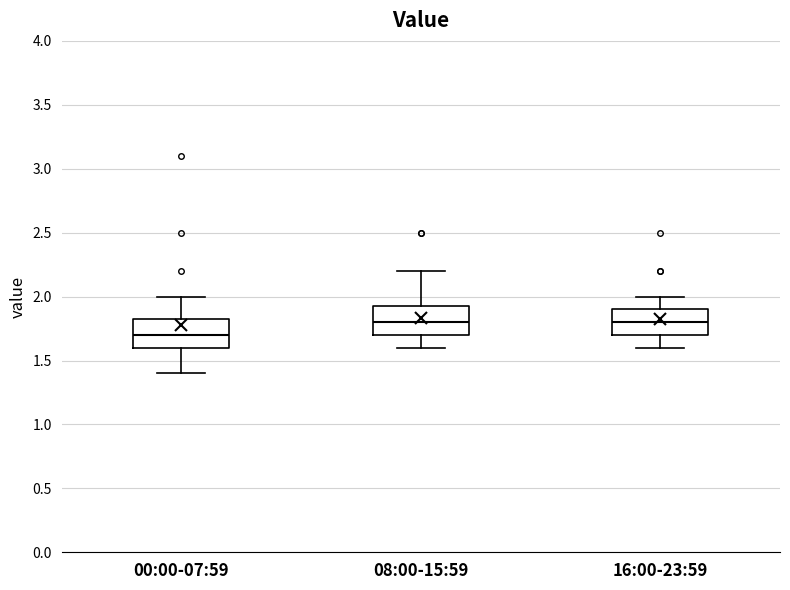

Reading left to right, read every box against the y-axis: the position of its median line, the range the box covers, and the ends of its whiskers. The values are not printed on the chart, so give them approximately, as read against the axis.

00:00-07:59: median 1.70, box 1.60 to 1.85, whiskers 1.40 to 2.00
08:00-15:59: median 1.80, box 1.70 to 1.95, whiskers 1.60 to 2.20
16:00-23:59: median 1.80, box 1.70 to 1.90, whiskers 1.60 to 2.00